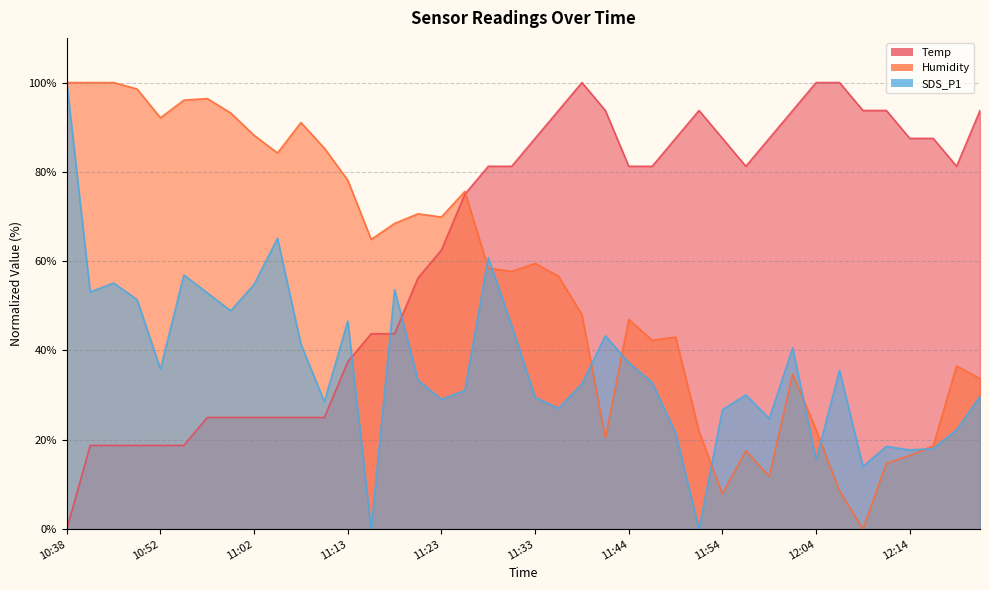

The Humidity series shows 126.8 at 10:57. True or false?

False